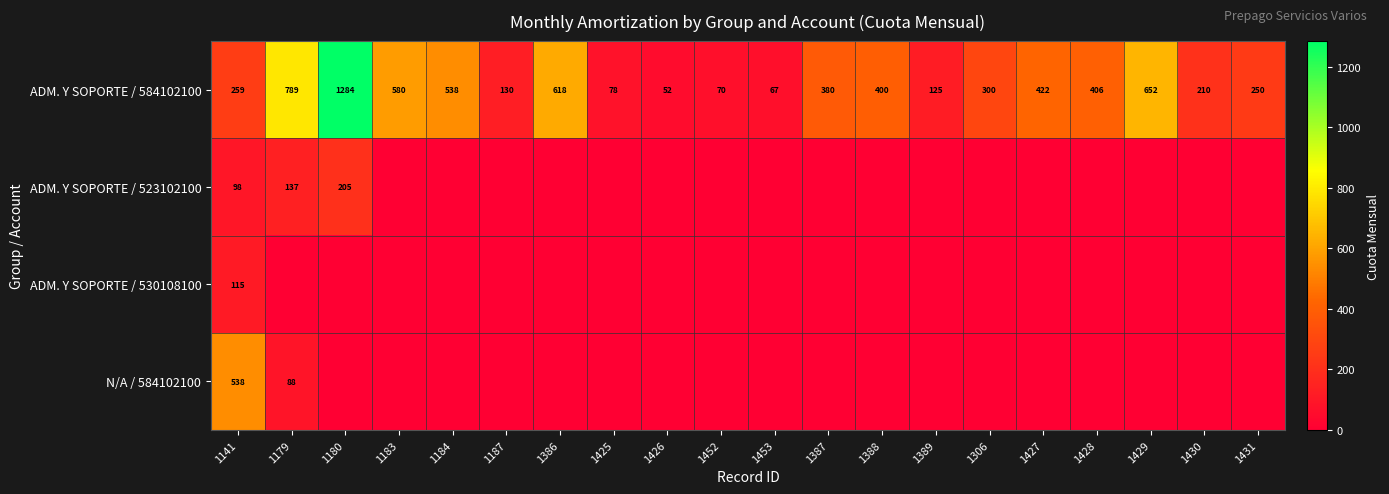

What is the difference between the ADM. Y SOPORTE / 584102100 values at 1388 and 1184?

138